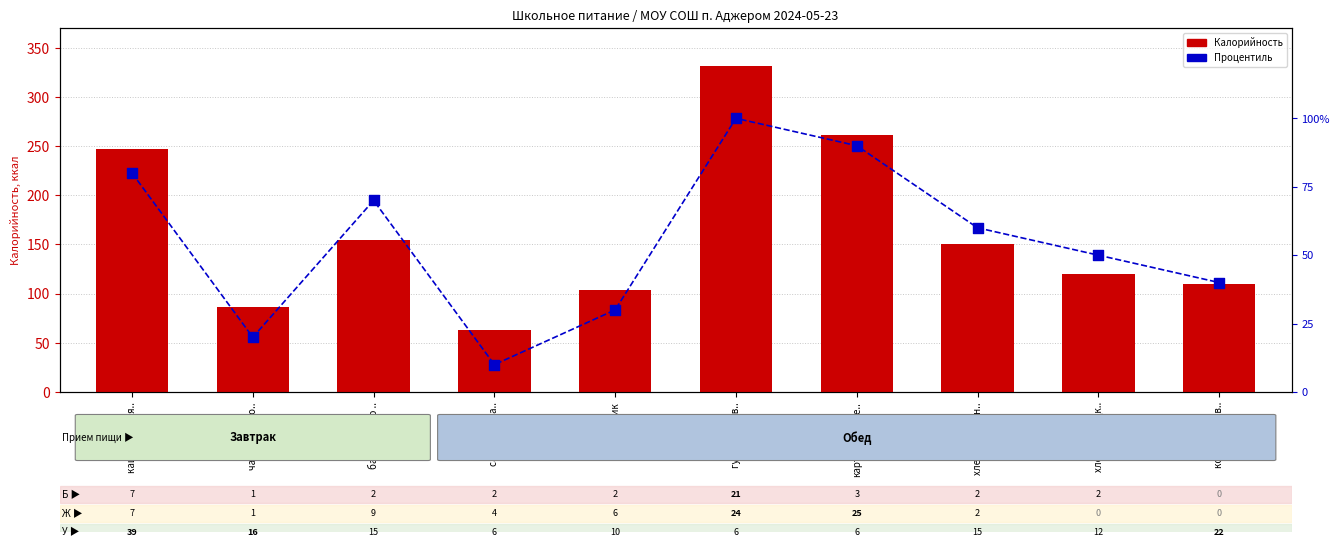

What are all the series names shown in the legend?

Калорийность, Процентиль